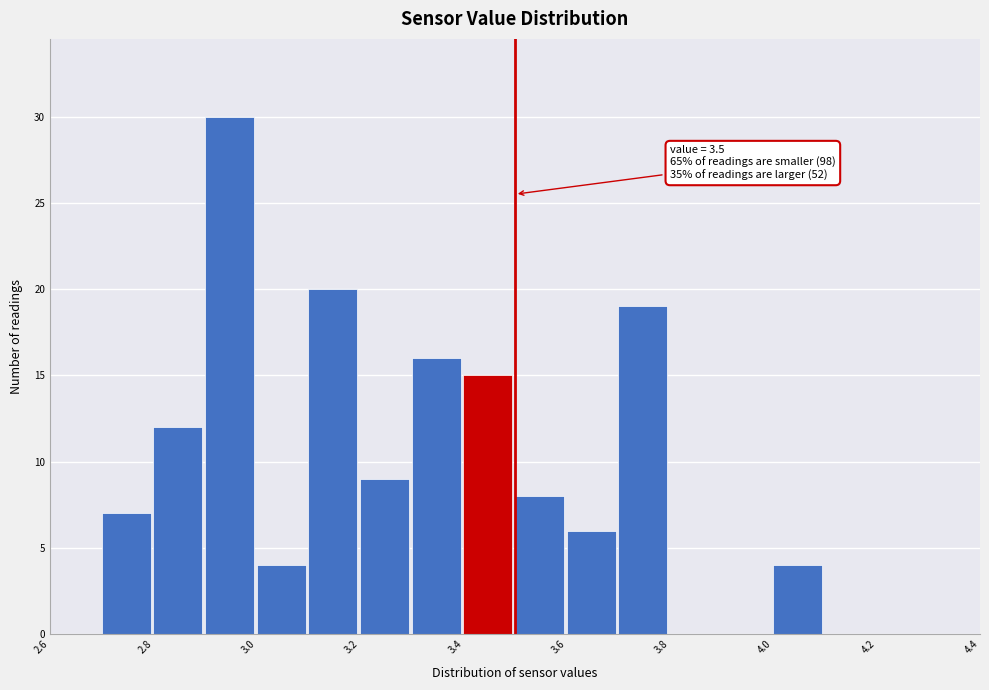

Over which range of the x-axis is the bar tallest?

2.9 to 3.0